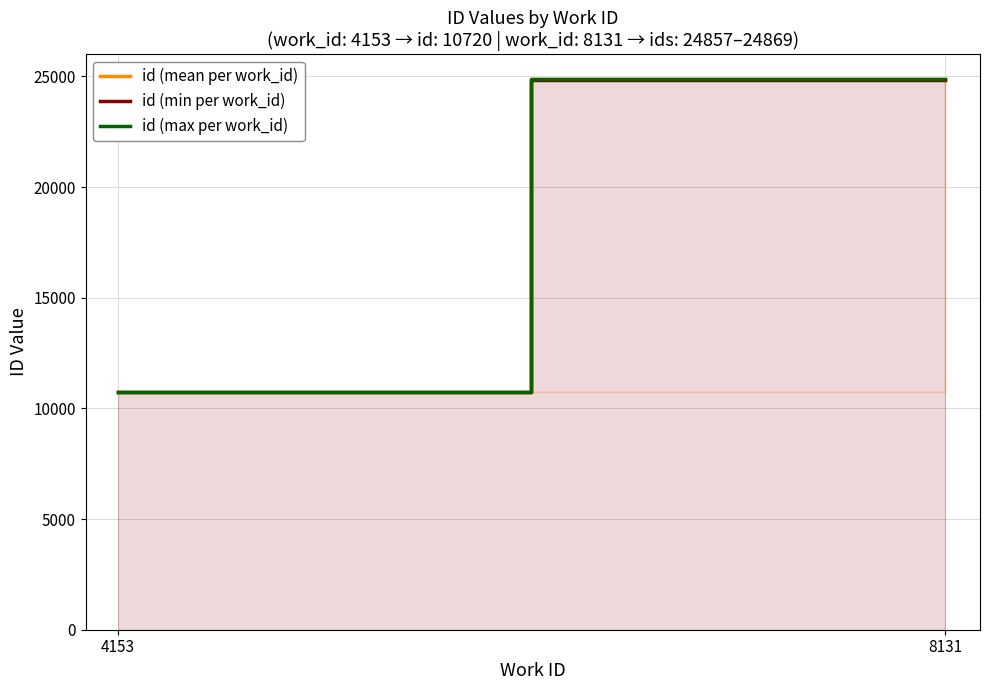

Is it true that id (max per work_id) equals 16918.4 at 4153?

False